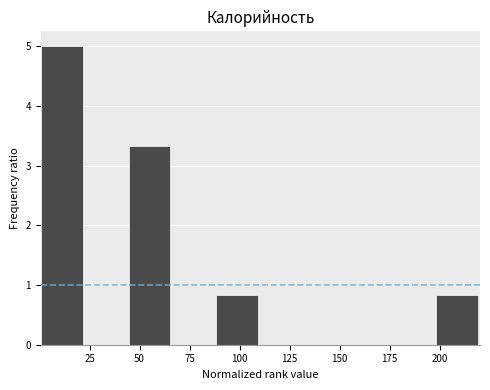

Reading left to right, list every bar in this chart as the range it spans on the x-axis followed by its height. Neither the bar edges nor the heights are printed on the chart, so give them approximately, as read against the axes.

0 to 25: 5.0
25 to 45: 0
45 to 65: 3.3
65 to 90: 0
90 to 110: 0.8
110 to 130: 0
130 to 155: 0
155 to 175: 0
175 to 200: 0
200 to 220: 0.8